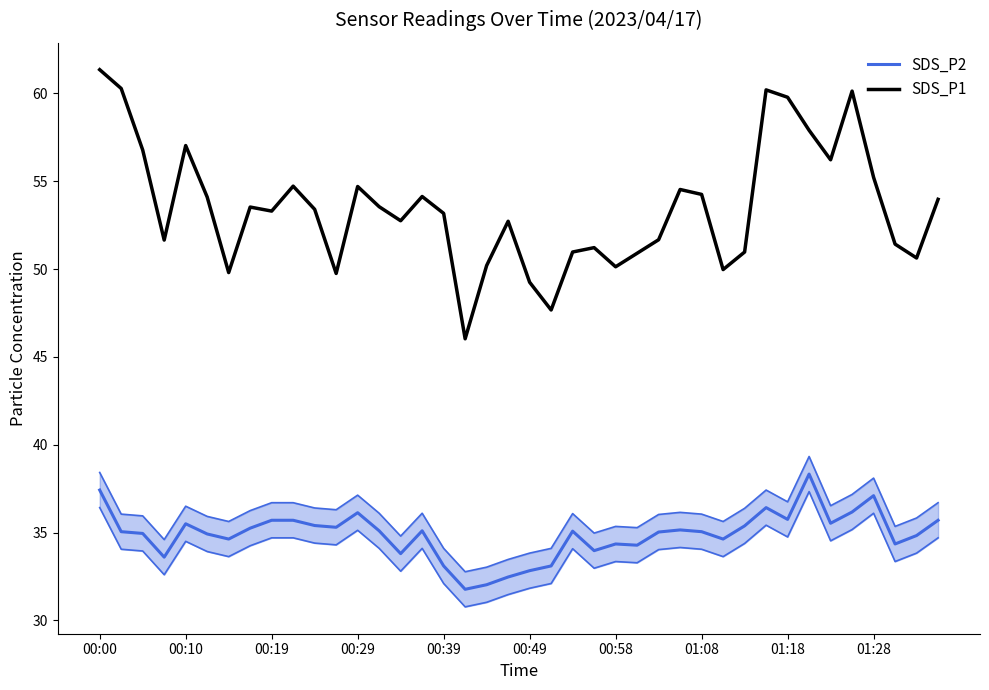

True or false: SDS_P1 and SDS_P2 intersect in this chart.

False